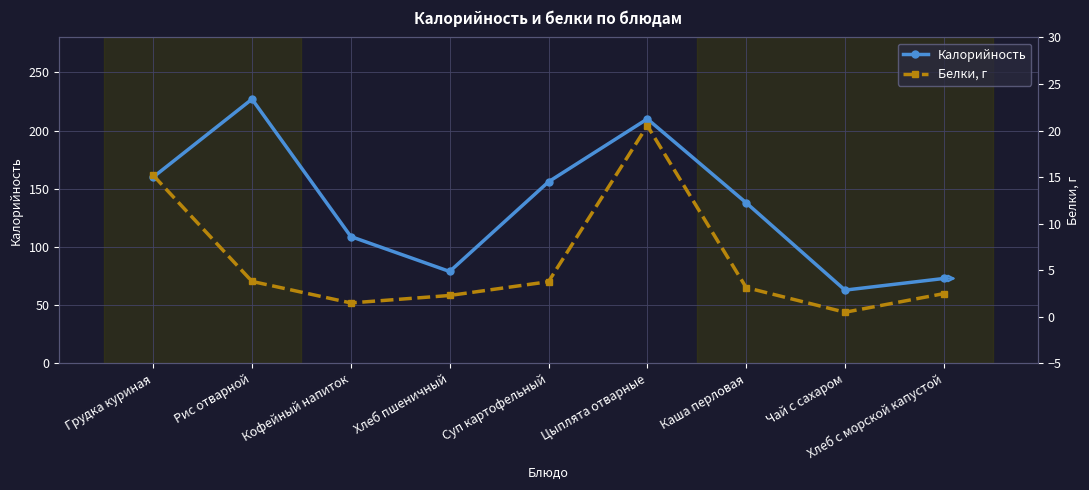

Is it true that Калорийность equals 79.0 at Хлеб пшеничный?

True